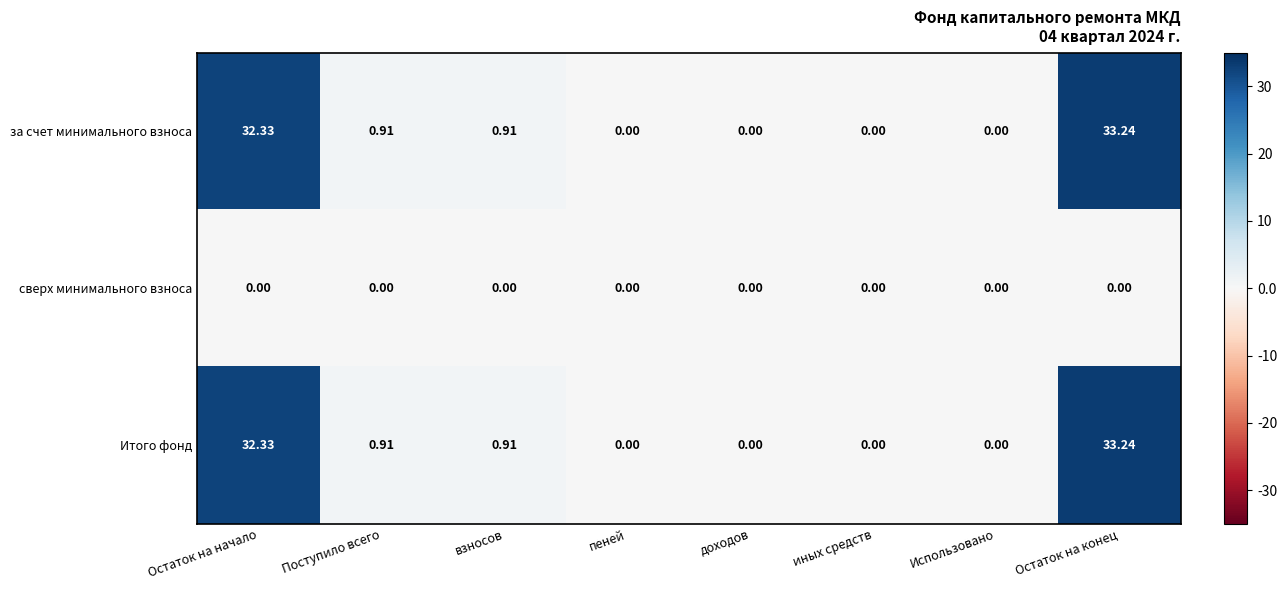

Is the value of сверх минимального взноса at Использовано greater than the value of за счет минимального взноса at взносов?

No